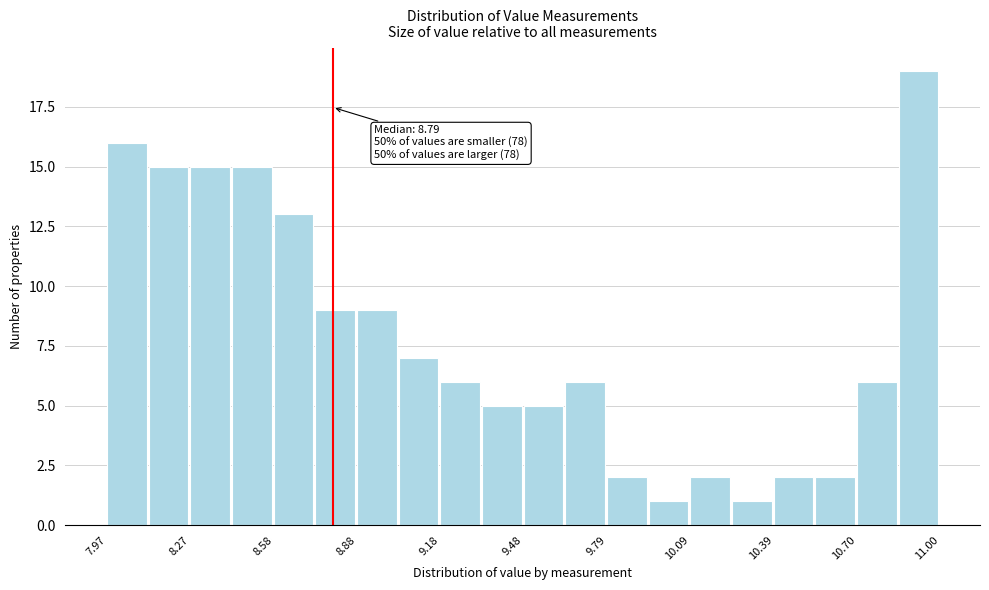

Around what value on the x-axis is the tallest bar? Give the approximate position of its centre, as read against the axis.

10.90